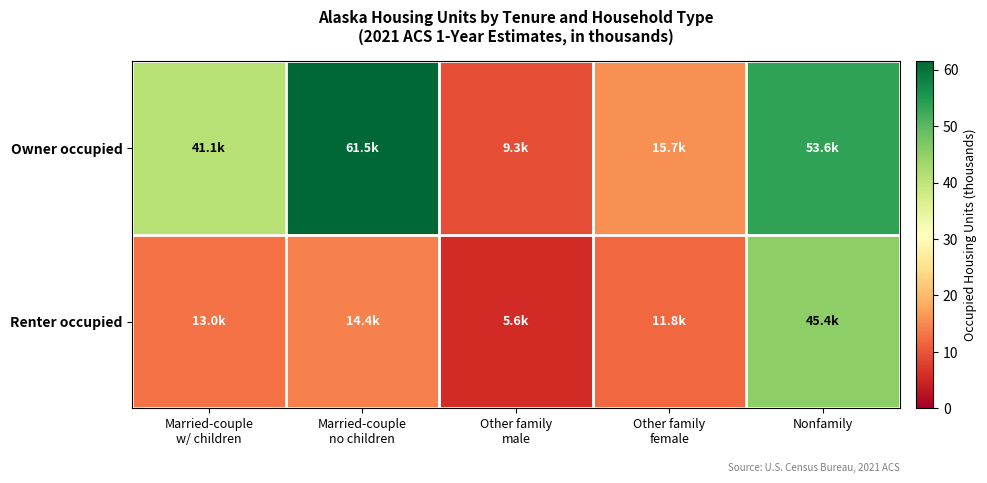

Which series has the largest total across all categories?

Owner occupied